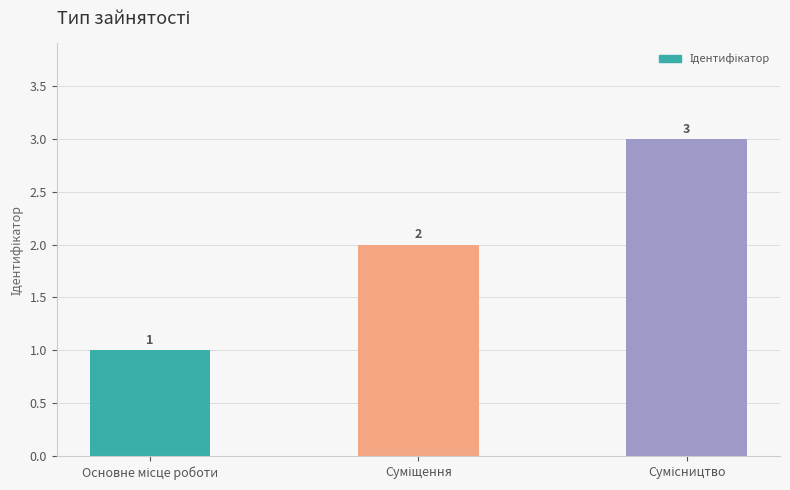

What is the value of the 1st bar from the left?

1